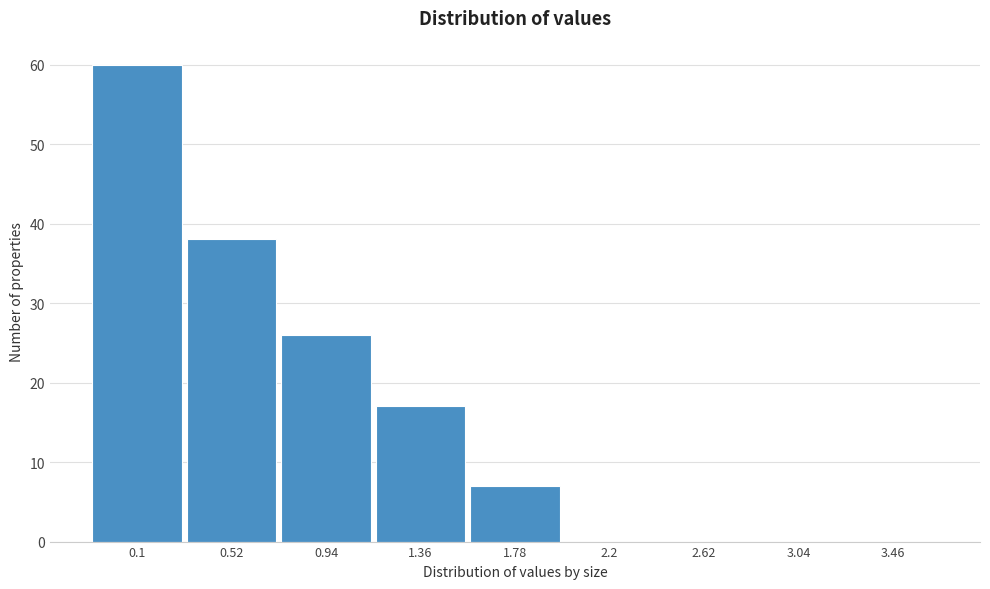

Reading left to right, list all the values displayed in this chart.

0.1=60	0.52=38	0.94=26	1.36=17	1.78=7	2.2=0	2.62=0	3.04=0	3.46=0